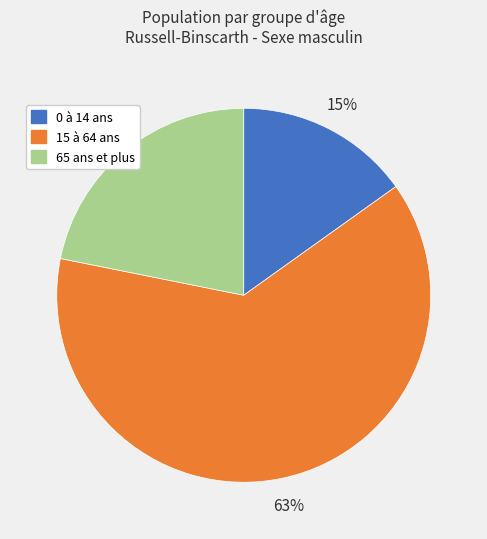

To the nearest percent, what is the average slice percentage?

33%